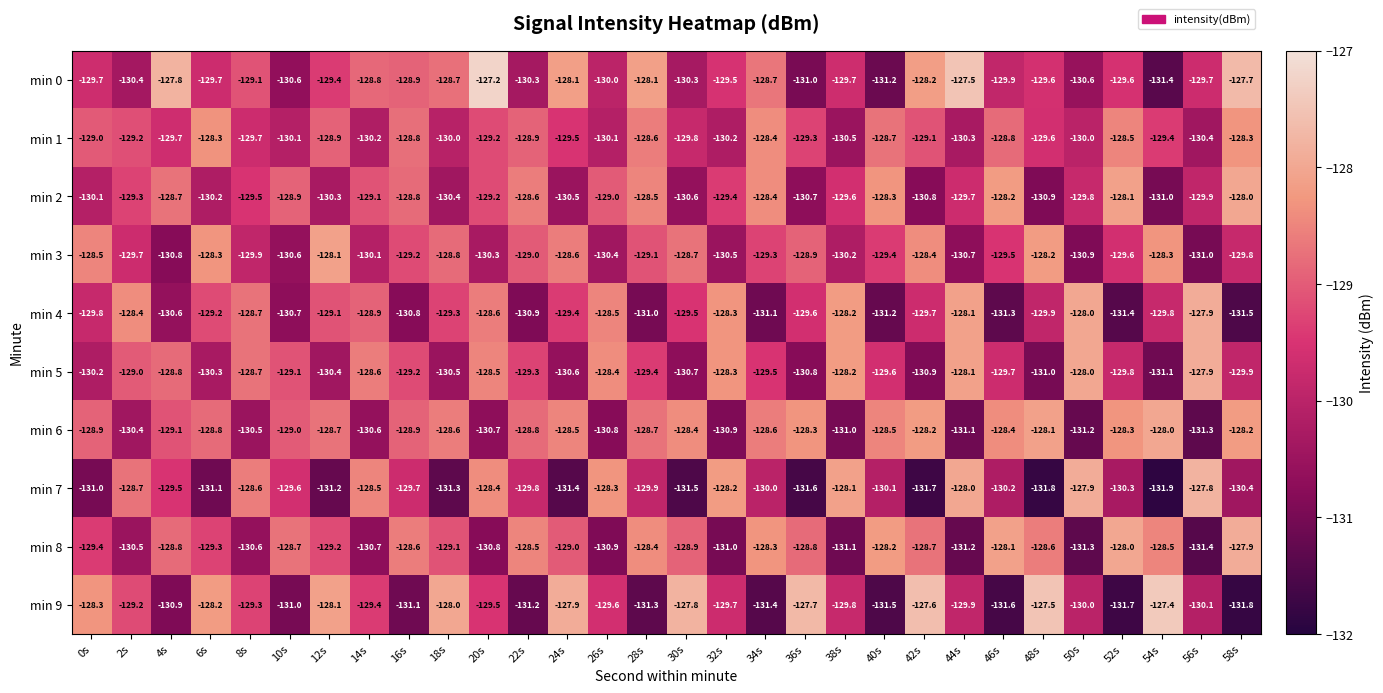

Is it true that min 6 equals -128.5 at 40s?

True